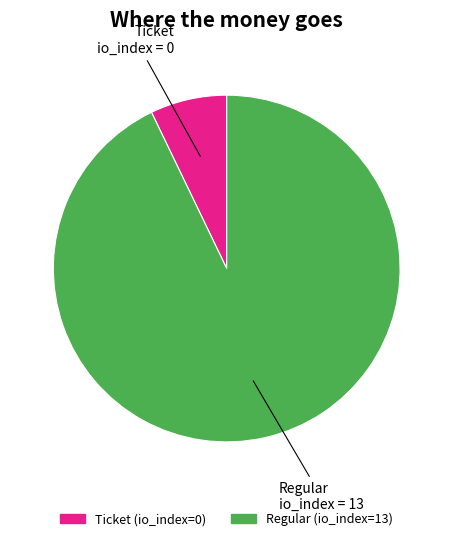

Is there any slice that represents more than half of the pie?

Yes